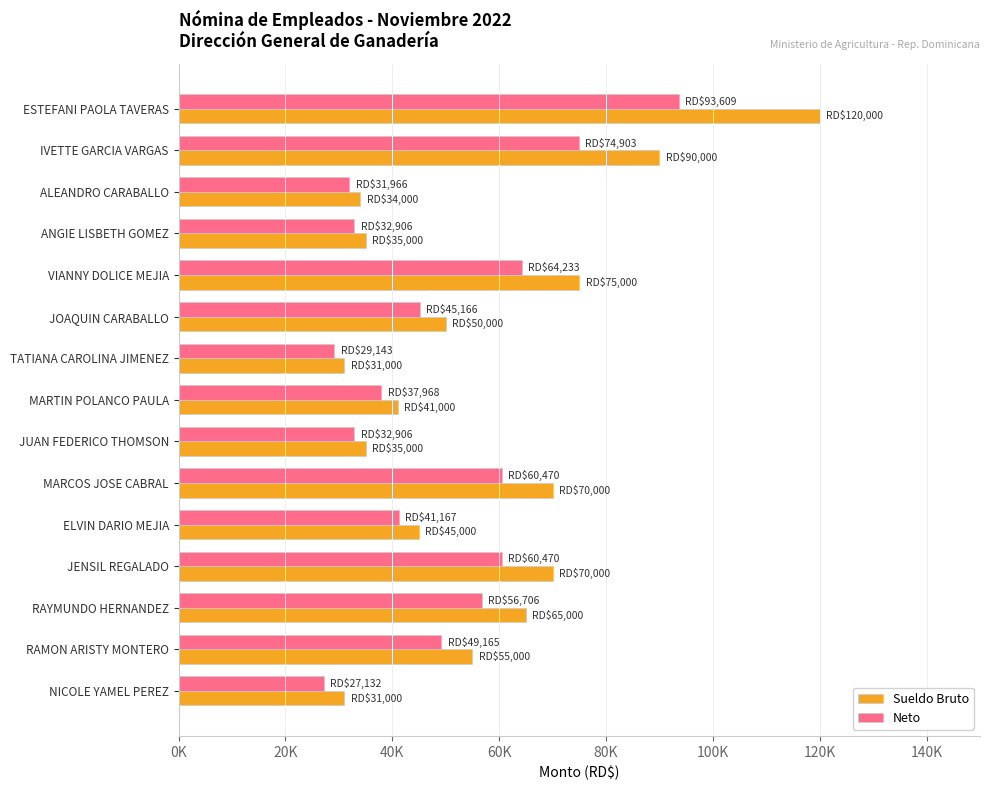

What are all the series names shown in the legend?

Sueldo Bruto, Neto